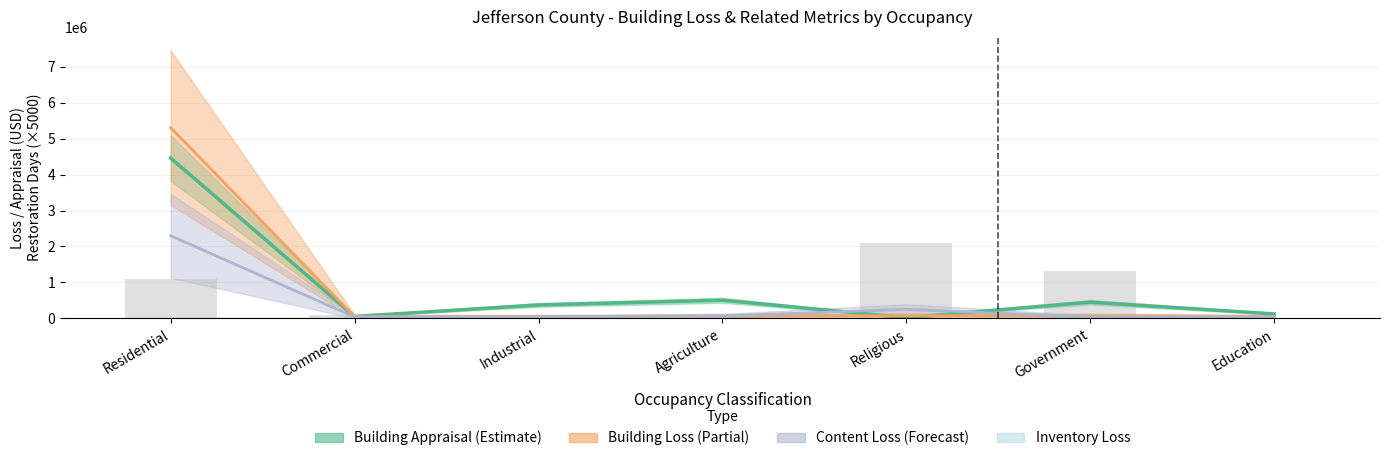

Which series changed the most between Commercial and Government?

Restoration Days